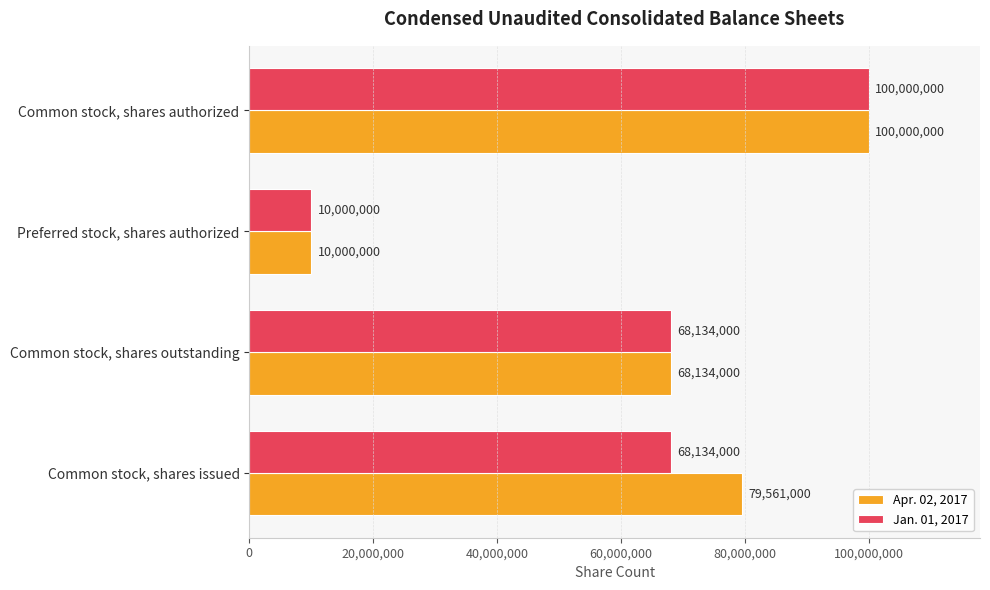

Between Common stock, shares issued and Preferred stock, shares authorized, which series saw the biggest shift?

Apr. 02, 2017